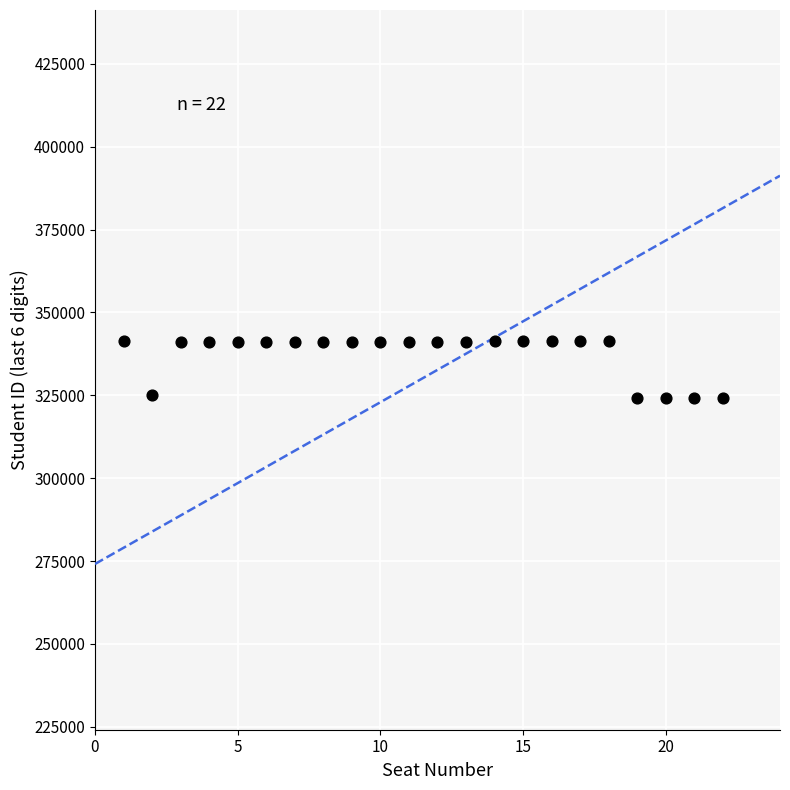

What is the range of Y values (max minus min)?

17151